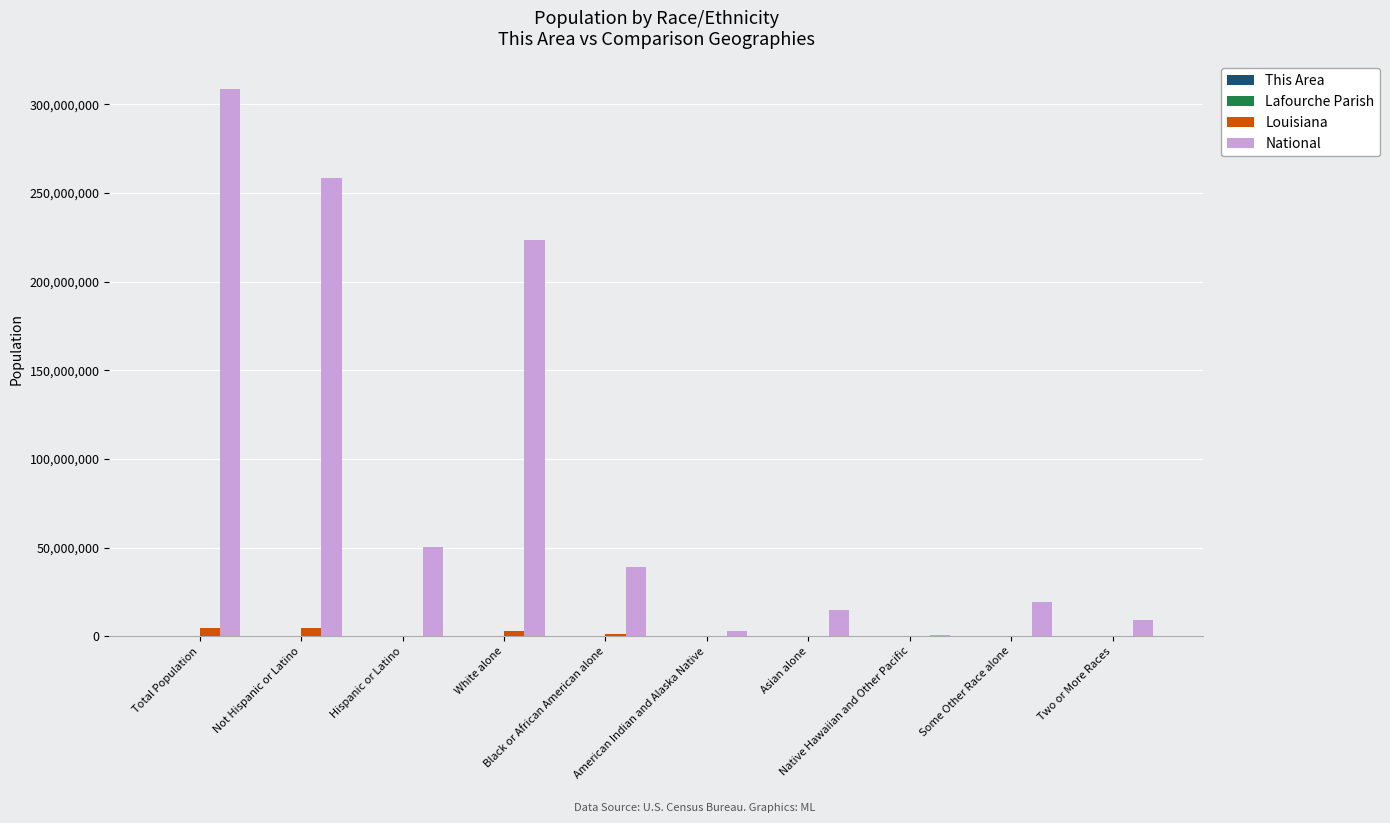

Where does the National series first go above 38929319?

Total Population